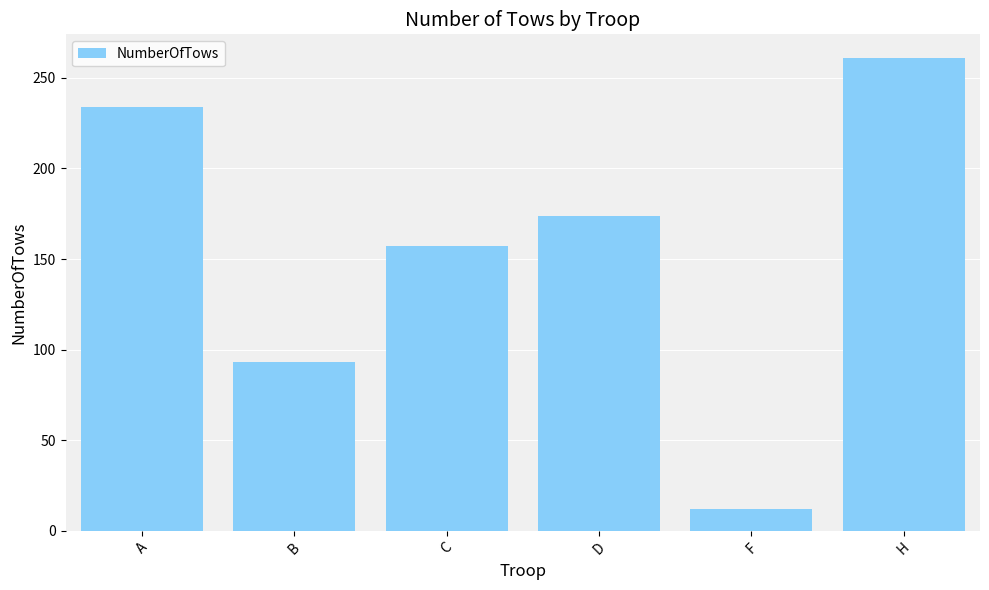

Rank the categories by value from lowest to highest.

F, B, C, D, A, H